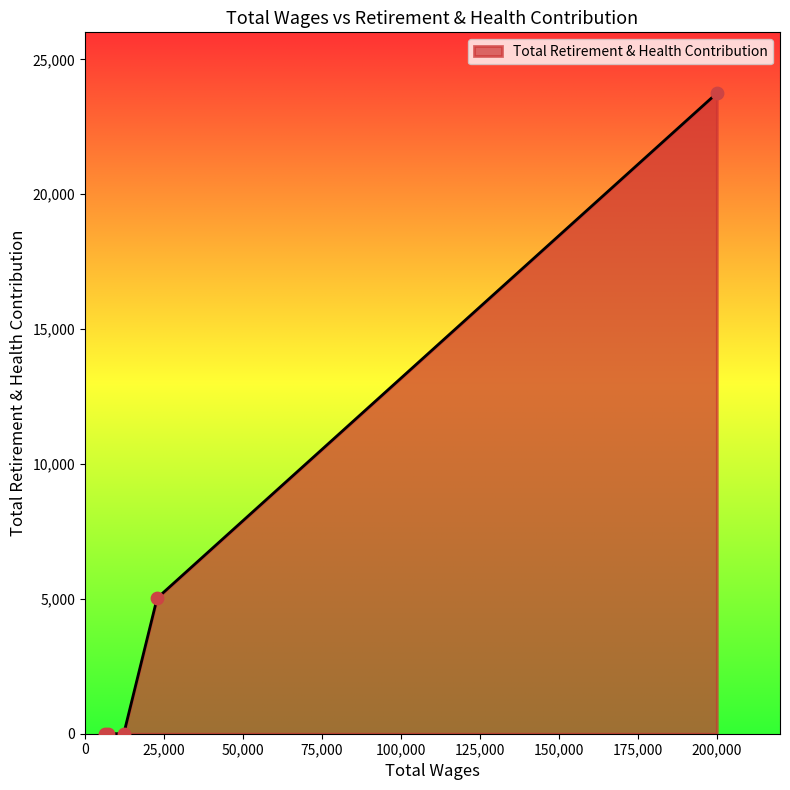

What is the greatest value displayed?

23743